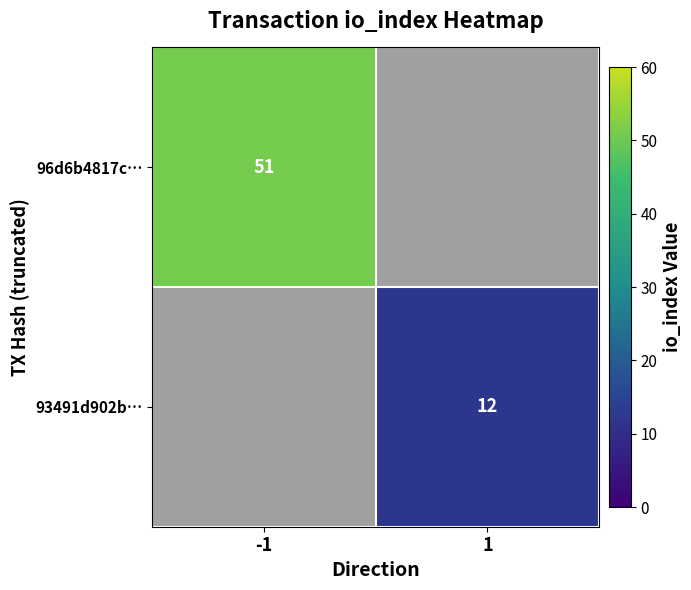

Count the number of categories in the chart.

2